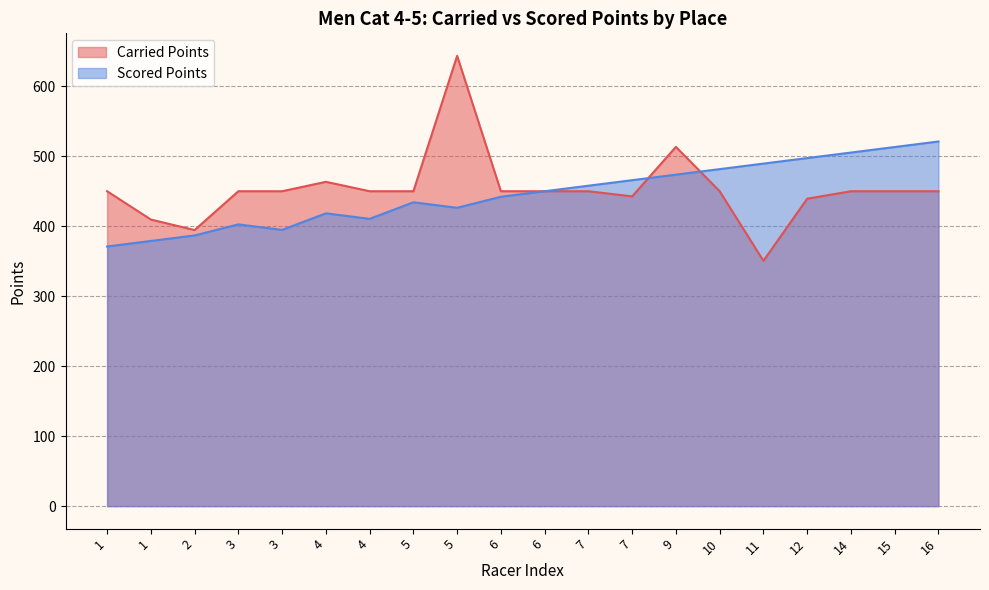

What is the difference between the highest and lowest values at 3?

47.4